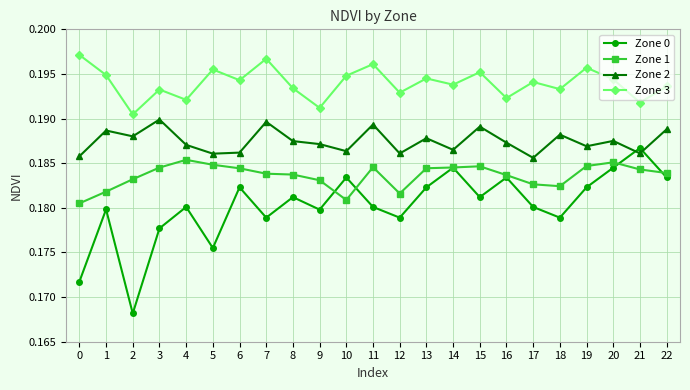

At which label does Zone 0 reach its peak?

21